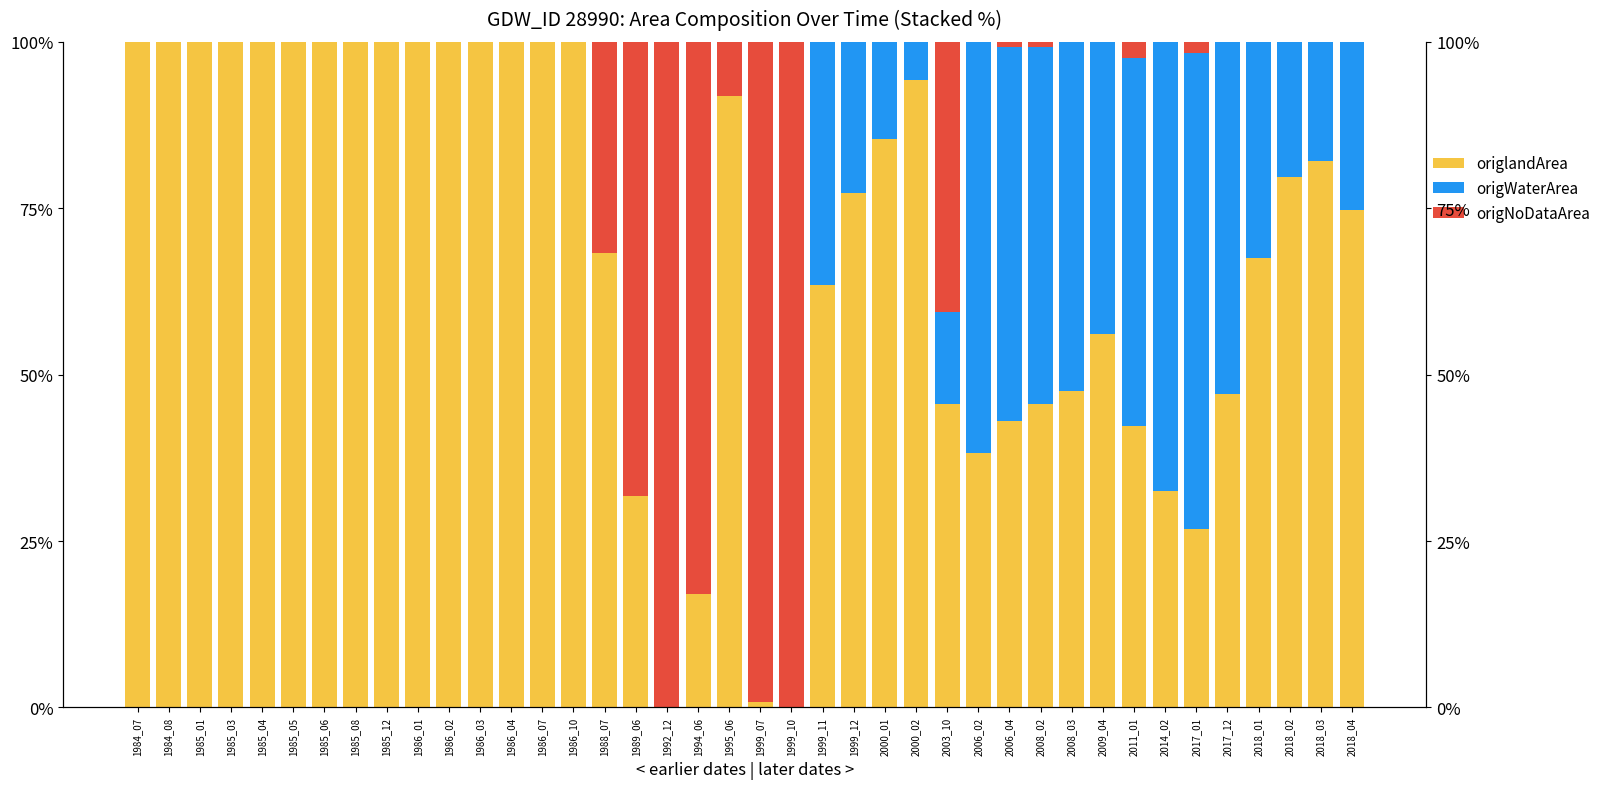

Which series changed the most between 1986_07 and 1992_12?

origlandArea